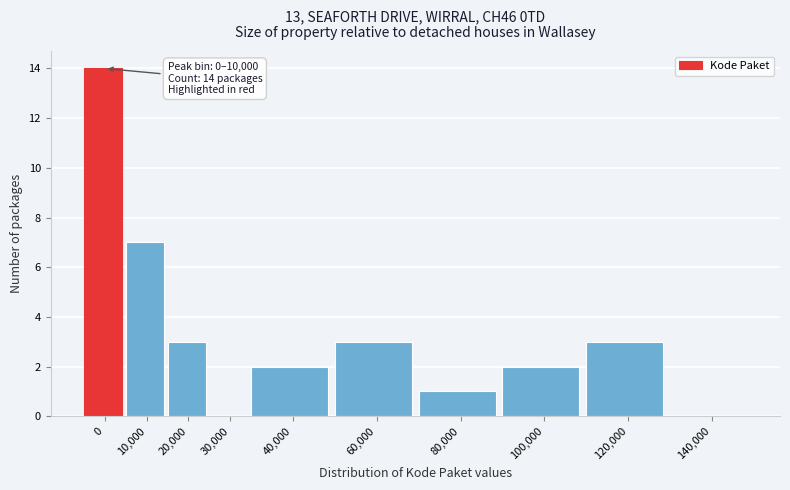

Reading right to left, list all the values displayed in this chart.

140,000=0	120,000=3	100,000=2	80,000=1	60,000=3	40,000=2	30,000=0	20,000=3	10,000=7	0=14